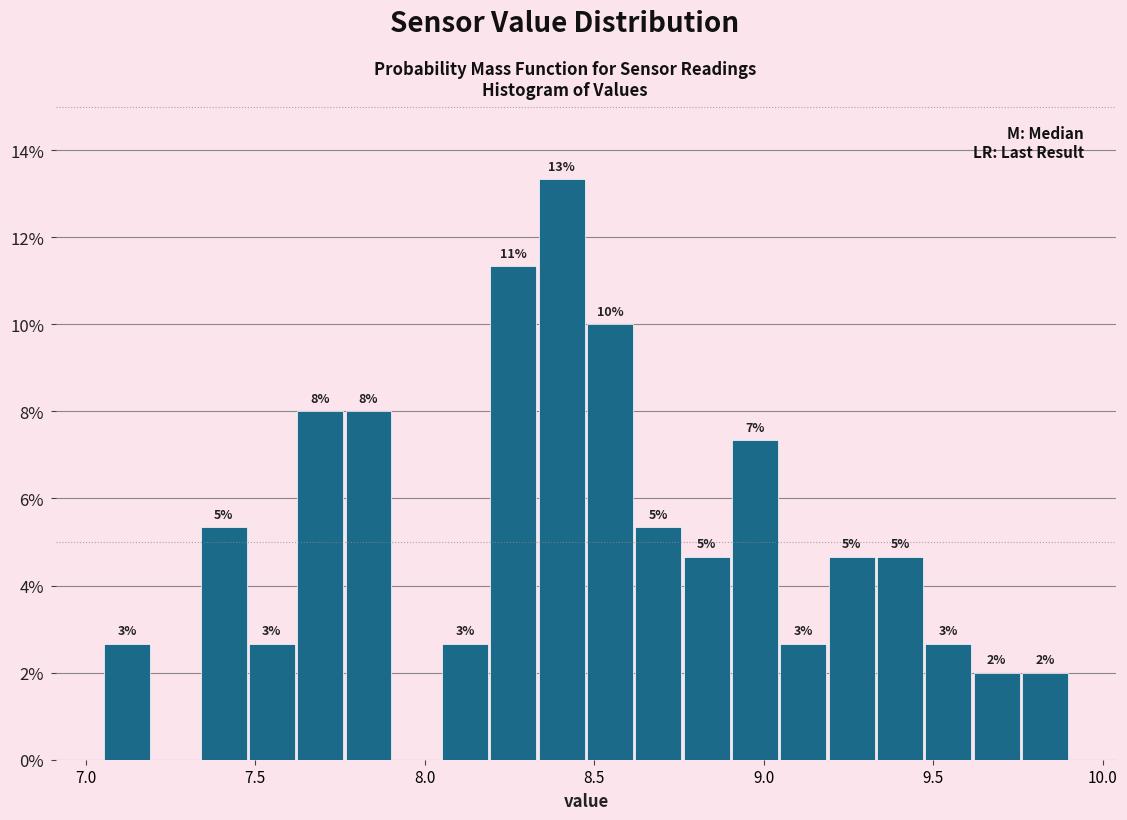

Around what value on the x-axis is the tallest bar? Give the approximate position of its centre, as read against the axis.

8.40